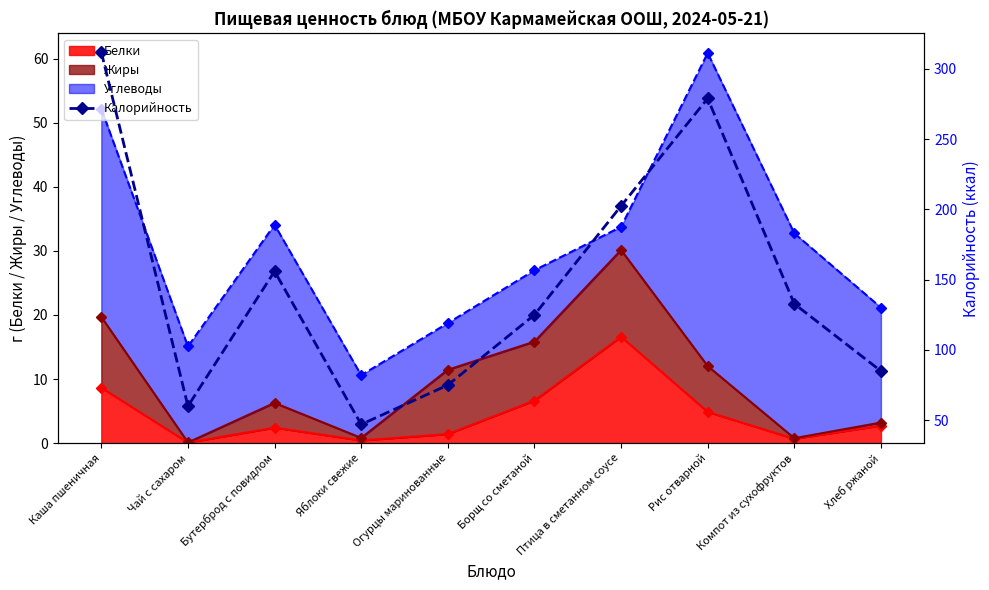

How many points are lower than both their immediate neighbors (excluding endpoints)?

2